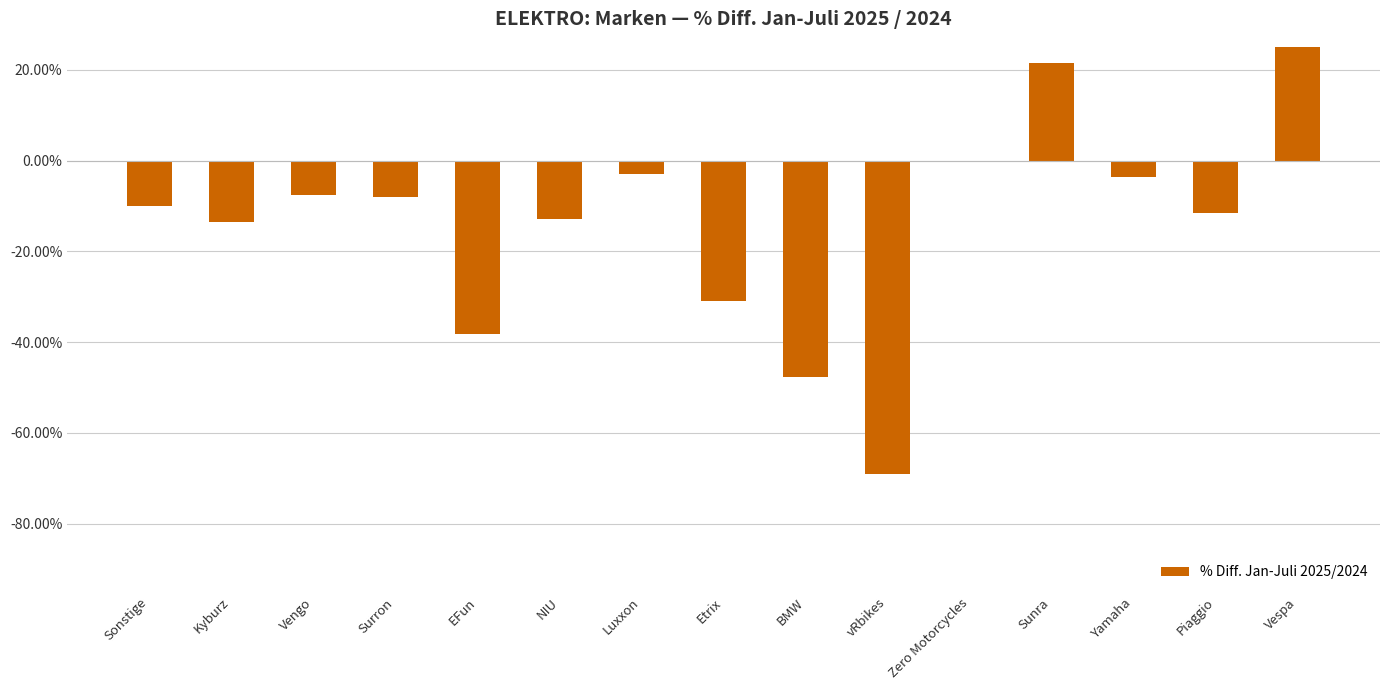

Reading left to right, transcribe all the data shown in this chart.

Sonstige=-10.1	Kyburz=-13.4	Vengo=-7.6	Surron=-8.1	EFun=-38.3	NIU=-12.8	Luxxon=-3.0	Etrix=-30.9	BMW=-47.6	vRbikes=-68.9	Zero Motorcycles=0.0	Sunra=21.4	Yamaha=-3.7	Piaggio=-11.5	Vespa=83.3